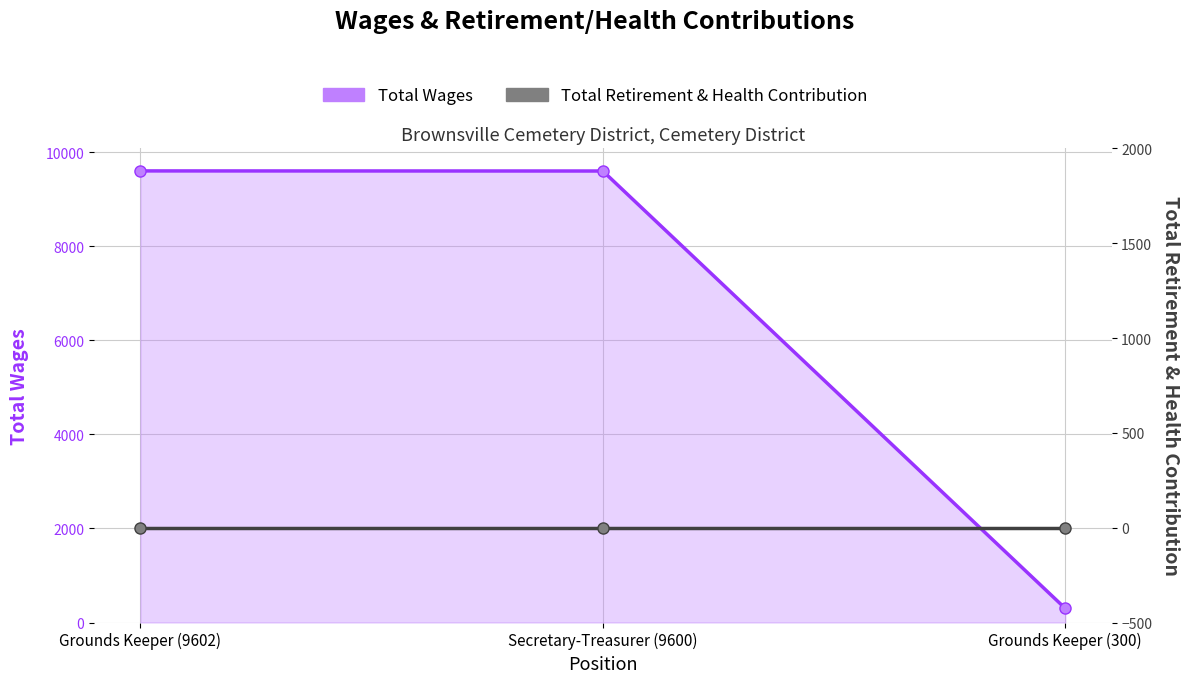

Count the number of categories in the chart.

3